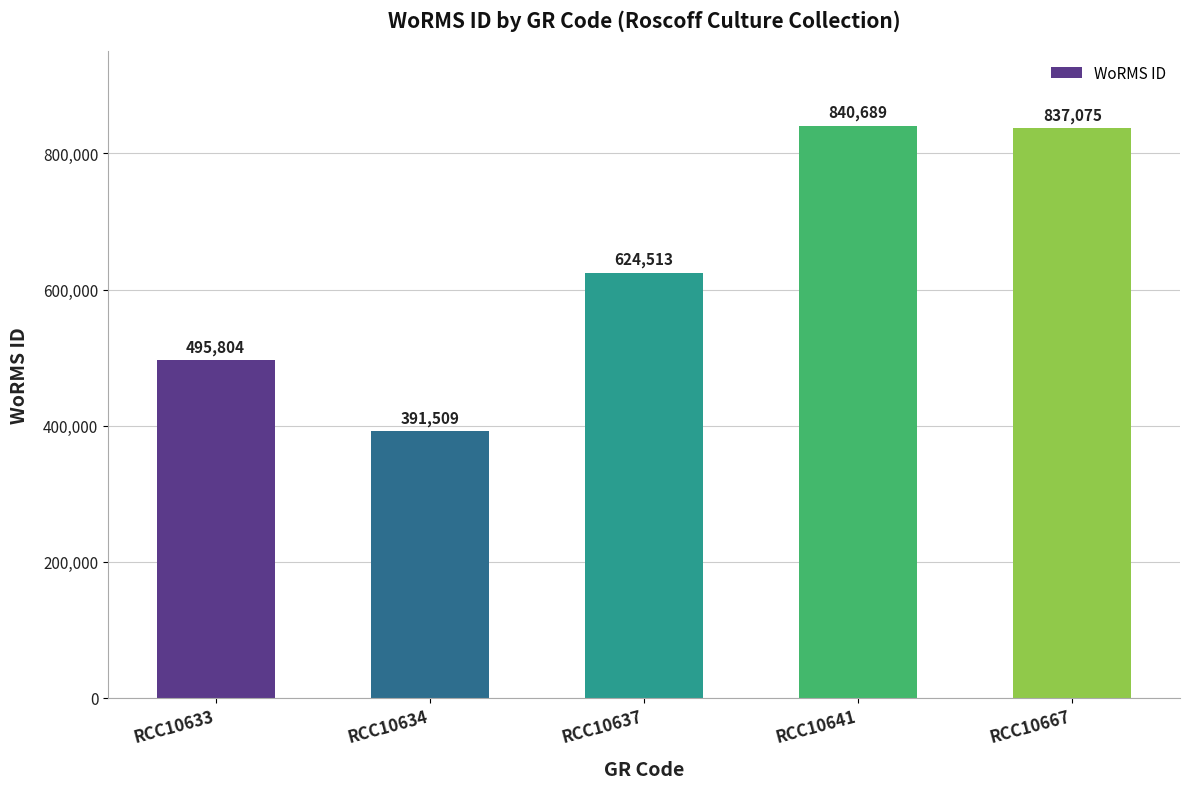

Where is the data nearest to the value 616099?

RCC10637